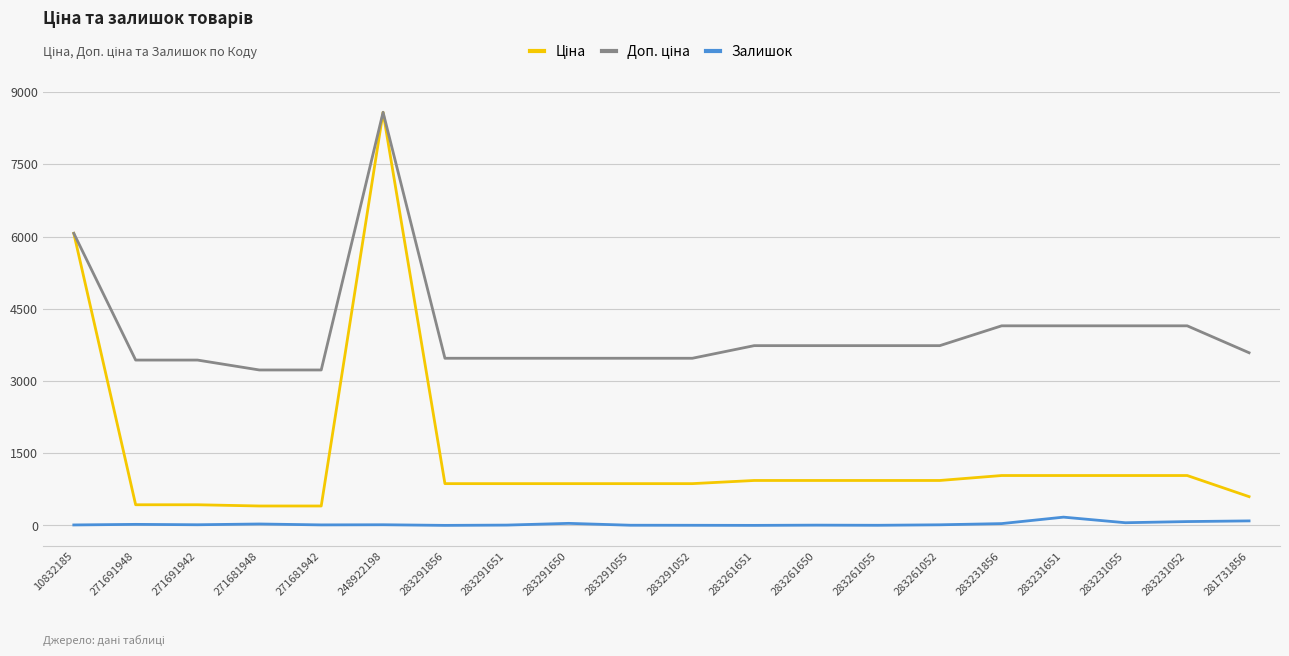

True or false: Залишок has a value of 10.0 at 10832185.

True